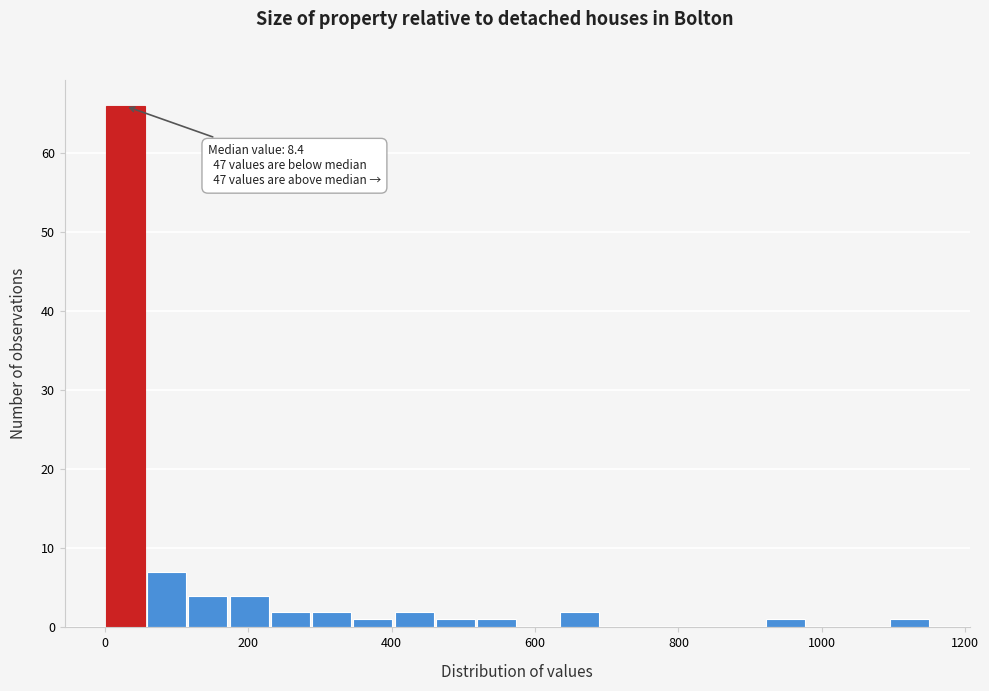

Around what value on the x-axis is the tallest bar? Give the approximate position of its centre, as read against the axis.

20